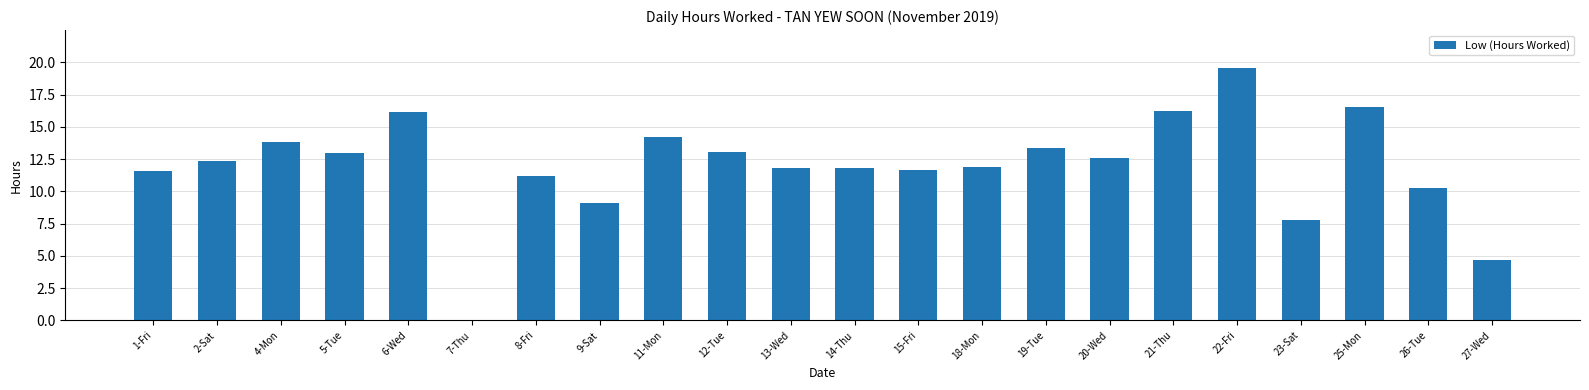

Read the value at 19-Tue.

13.4